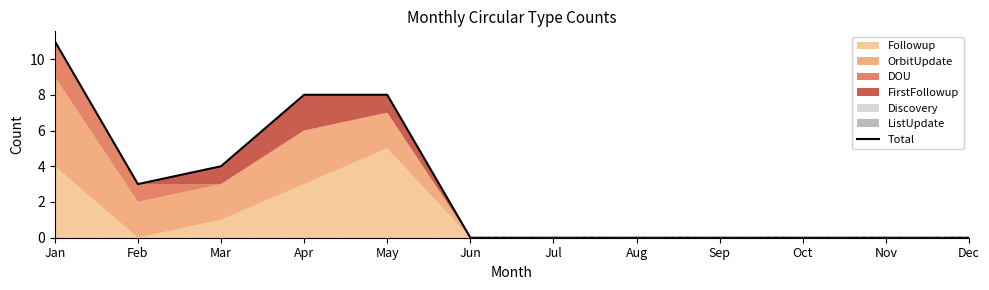

Does the chart display data point markers on the line(s)?

No